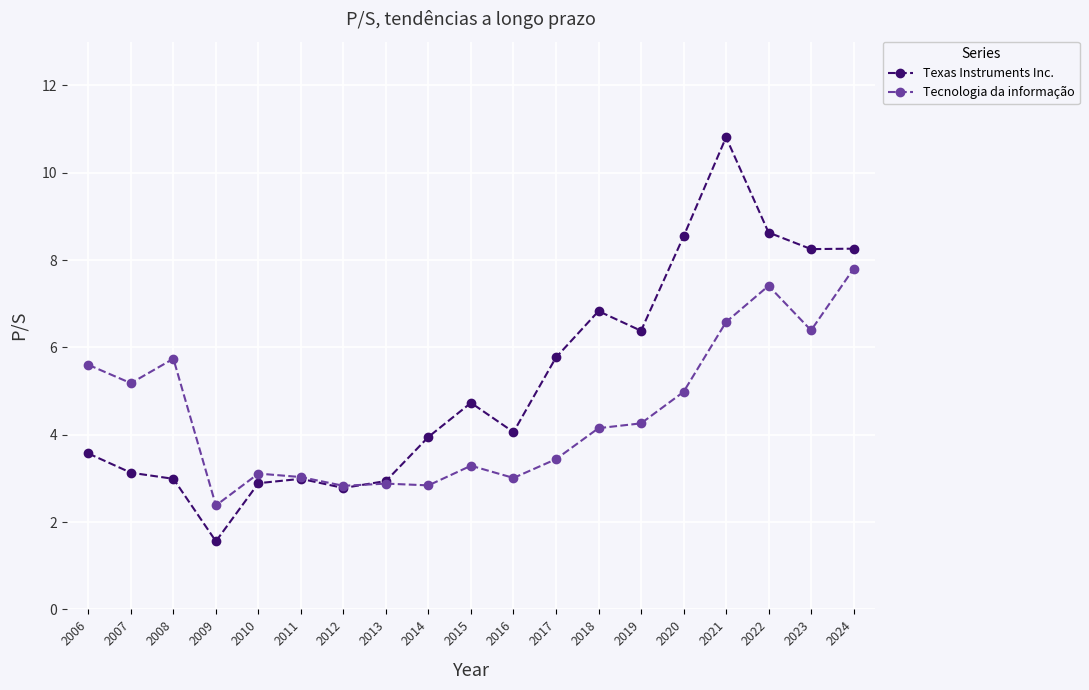

True or false: Tecnologia da informação and Texas Instruments Inc. cross at least once.

True